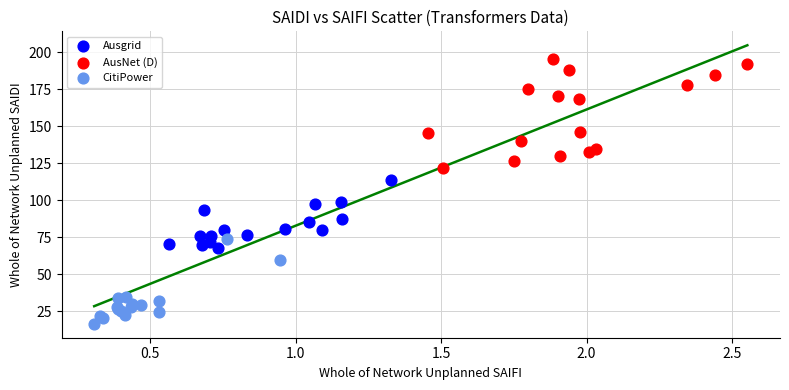

Which series reaches the minimum Y coordinate?

CitiPower